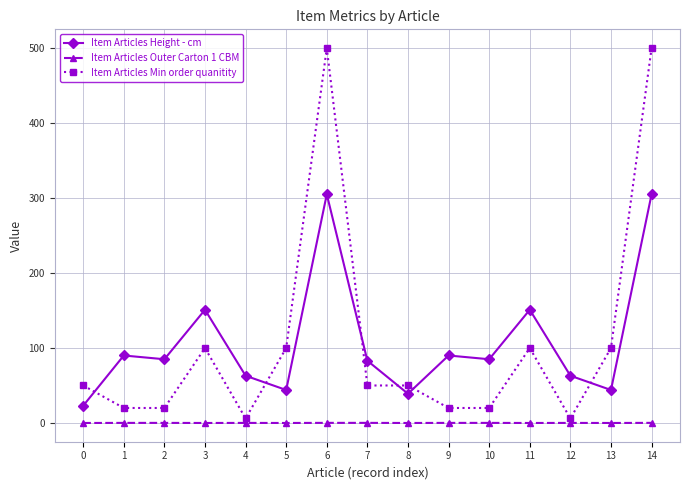

True or false: Item Articles Outer Carton 1 CBM has more than 0 points higher than both neighbors.

True